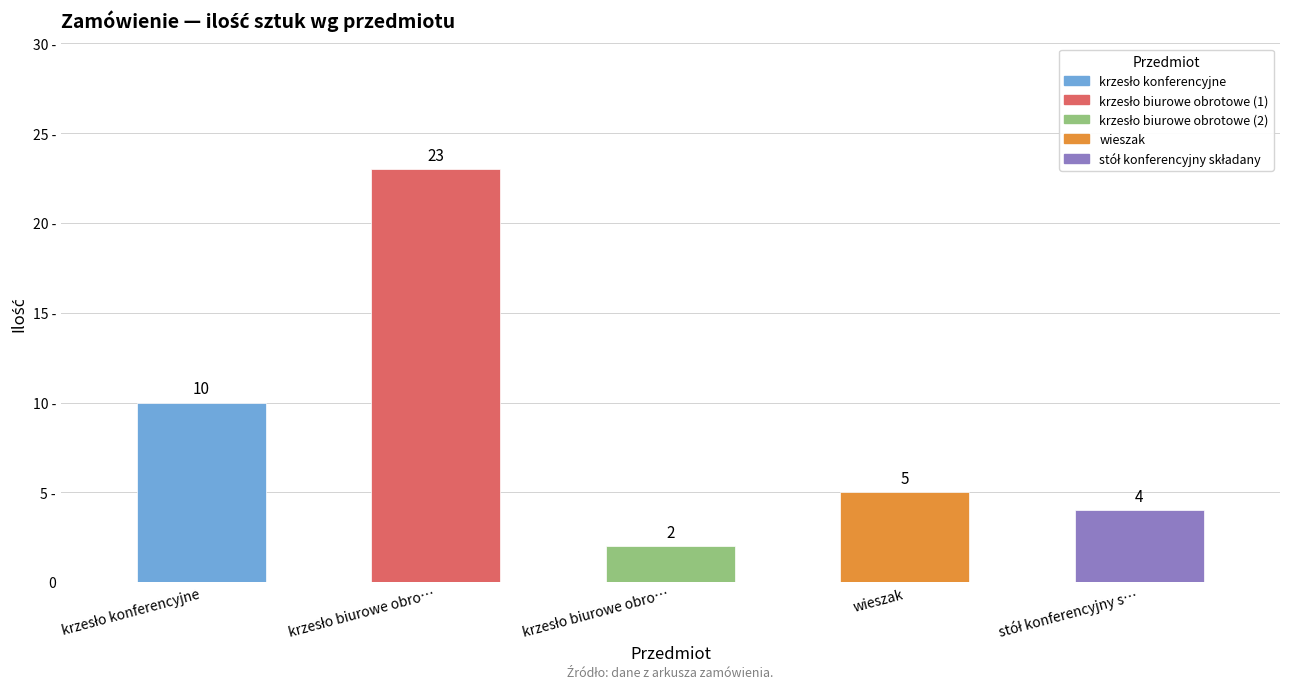

How many values are below 5?

2